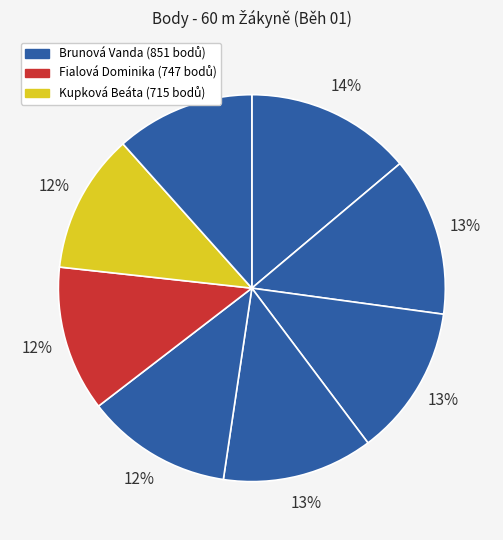

What is the largest slice in the pie chart?

Brunová Vanda